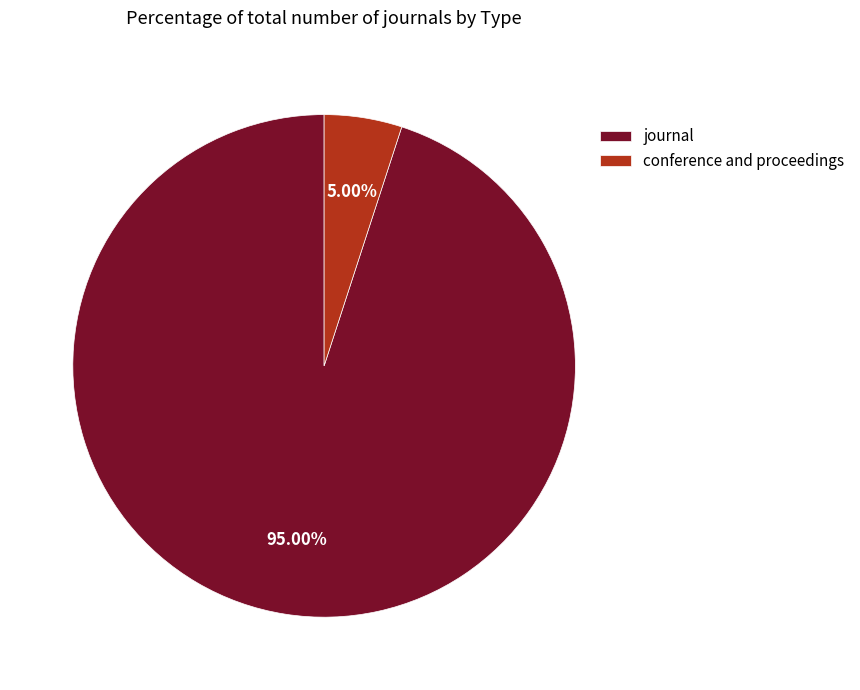

Is it true that conference and proceedings is 10% of the pie?

False